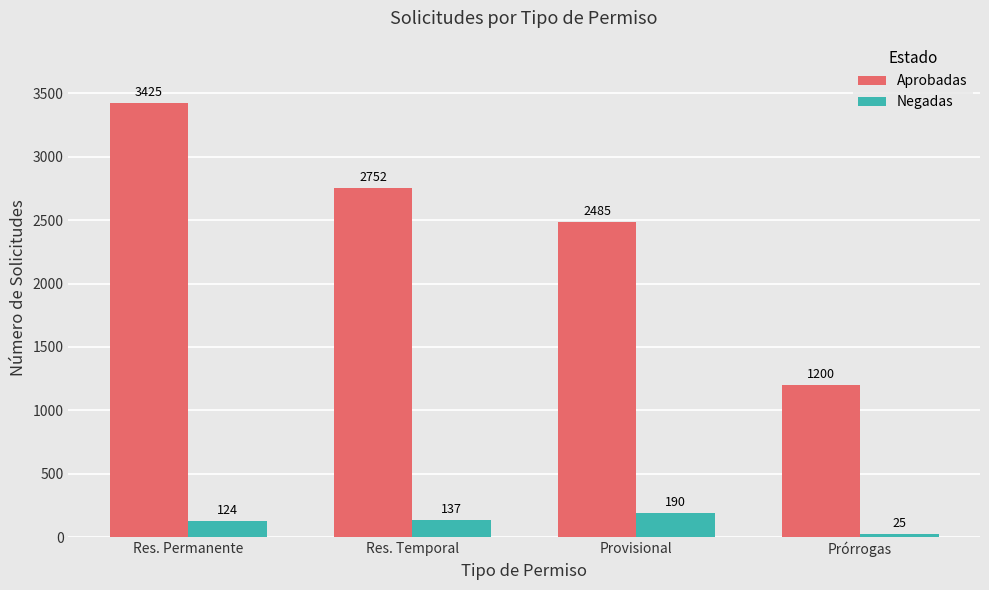

How many categories are shown in the chart?

4